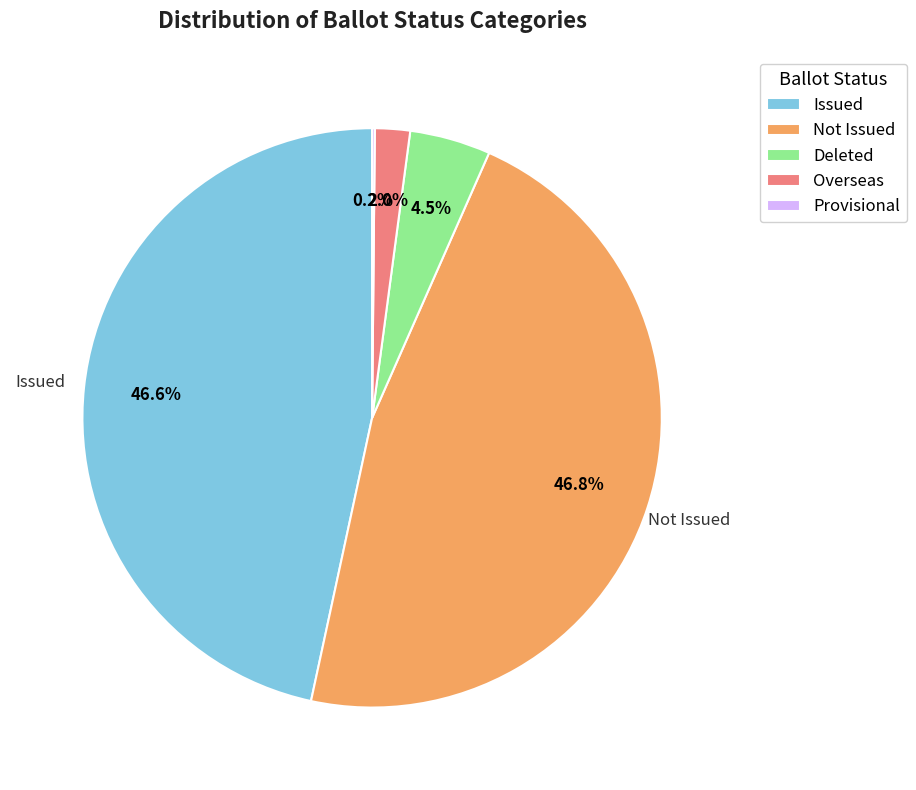

What percentage is NOT represented by Not Issued?

53.2%